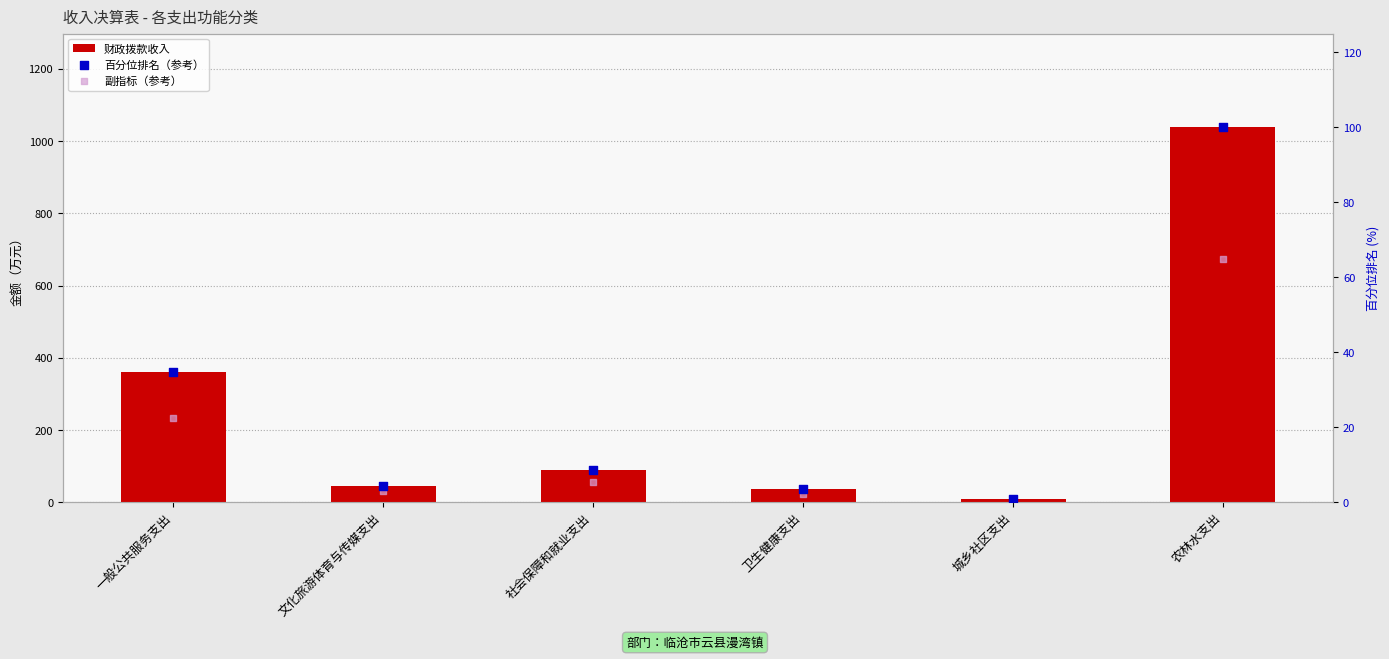

What are all the series names shown in the legend?

财政拨款收入, 百分位排名（参考）, 副指标（参考）